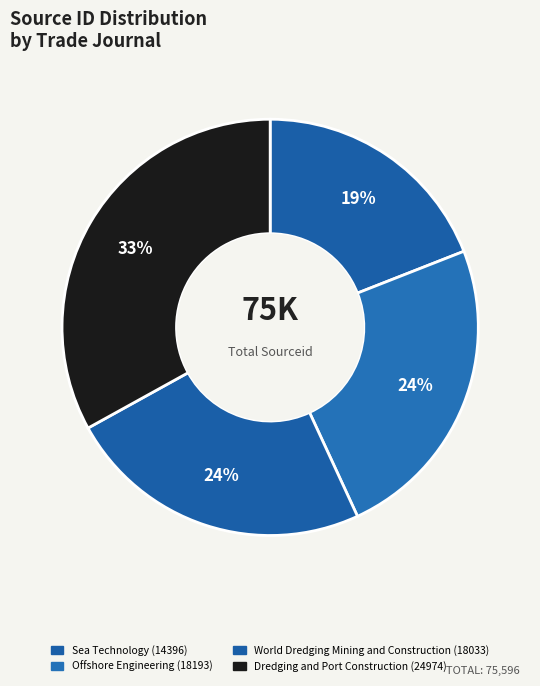

Do Offshore Engineering and Sea Technology together represent more than half of the pie?

No